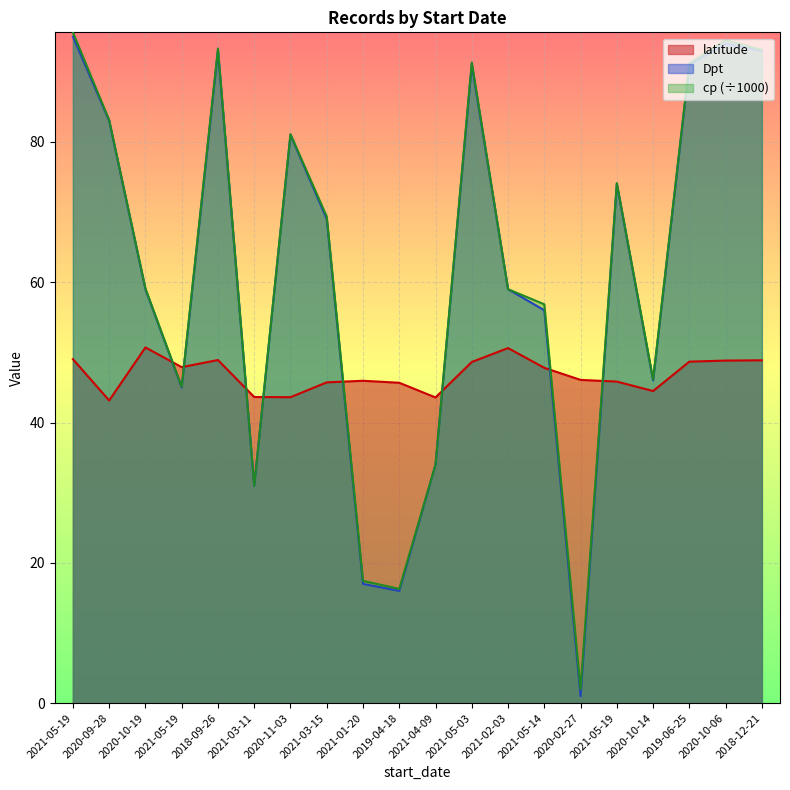

Reading left to right, what are all the values shown in this chart?

latitude: 49.0	43.1	50.7	47.9	48.9	43.6	43.6	45.7	45.9	45.7	43.6	48.6	50.6	47.8	46.1	45.8	44.5	48.7	48.8	48.9
Dpt: 95.0	83.0	59.0	45.0	93.0	31.0	81.0	69.0	17.0	16.0	34.0	91.0	59.0	56.0	1.0	74.0	46.0	91.0	94.0	93.0
cp: 95.6	83.1	59.1	45.1	93.3	31.0	81.1	69.3	17.4	16.3	34.0	91.3	59.0	56.9	2.0	74.1	46.1	91.2	94.5	93.1